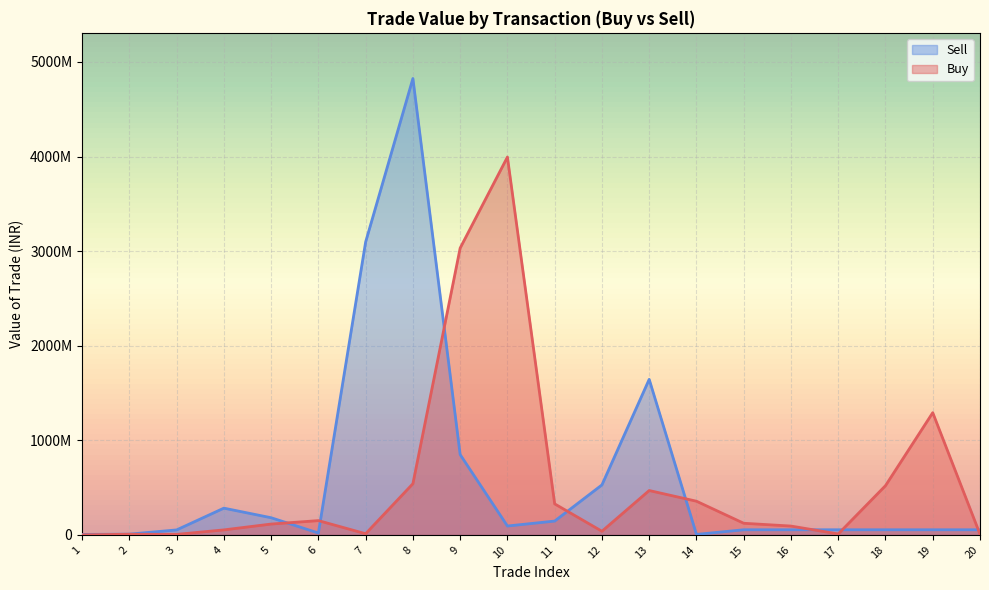

At how many categories does at least one series exceed 1493690967?

5